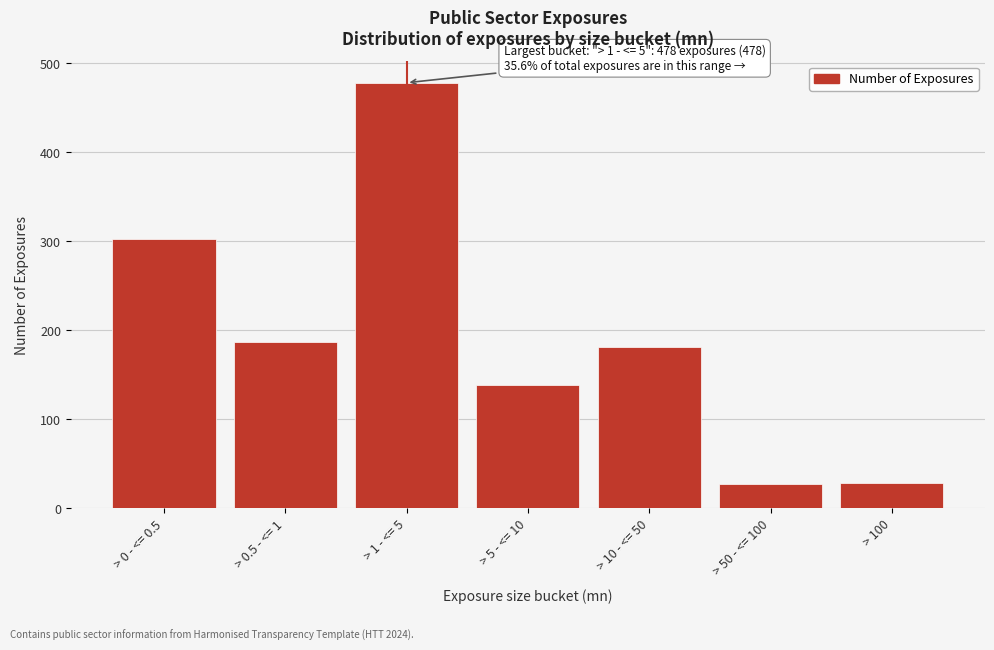

What is the average value?

192